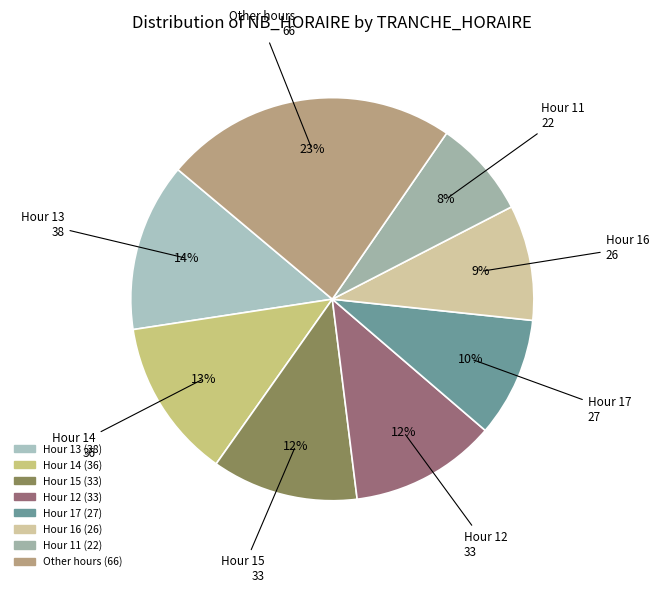

How many slices are in this pie chart?

8